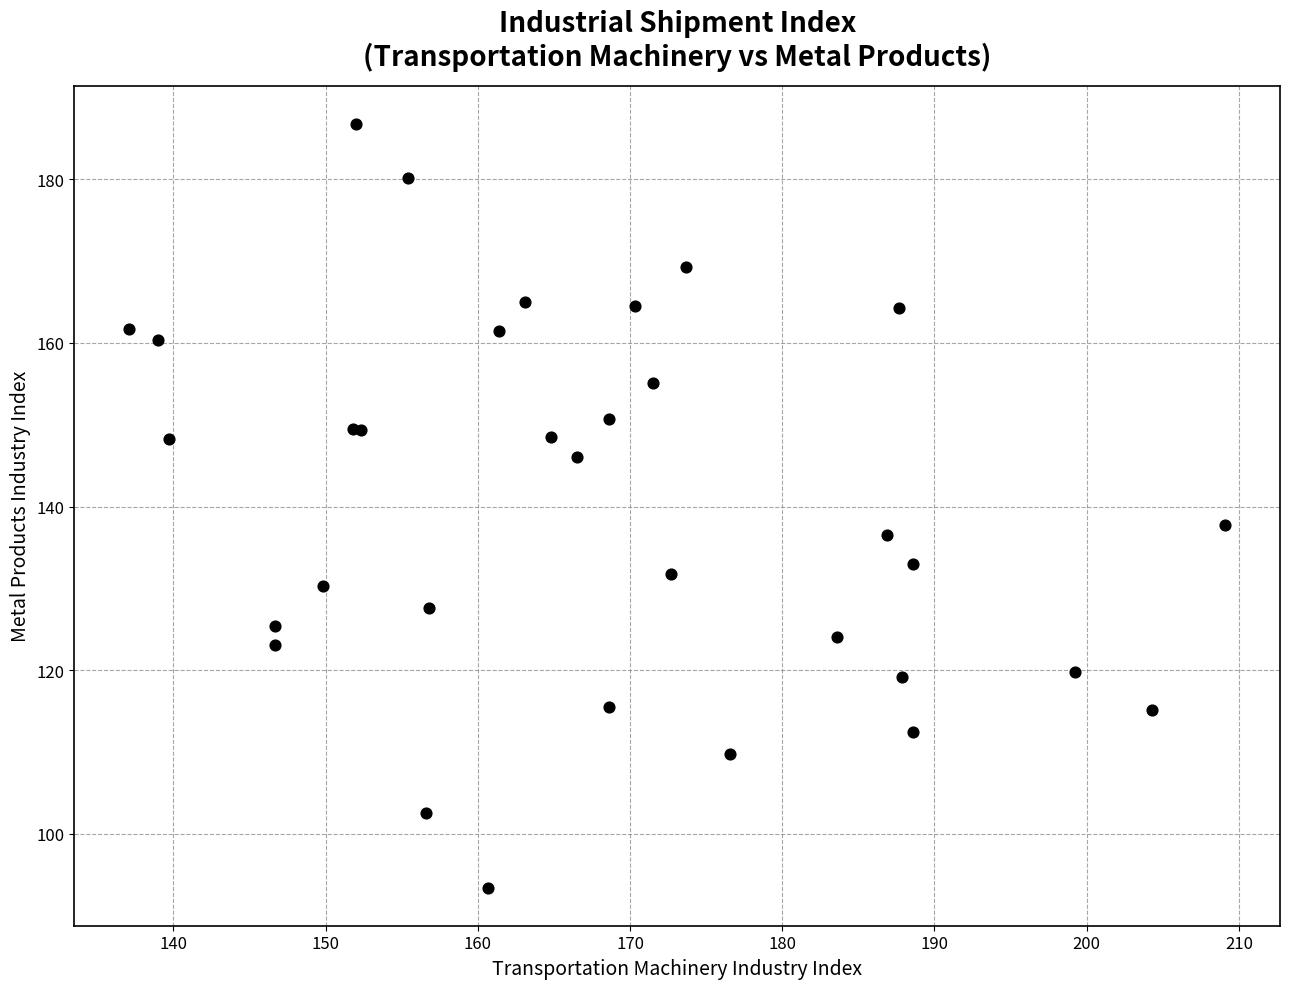

What Y value in the scatter plot is closest to 140?

137.7